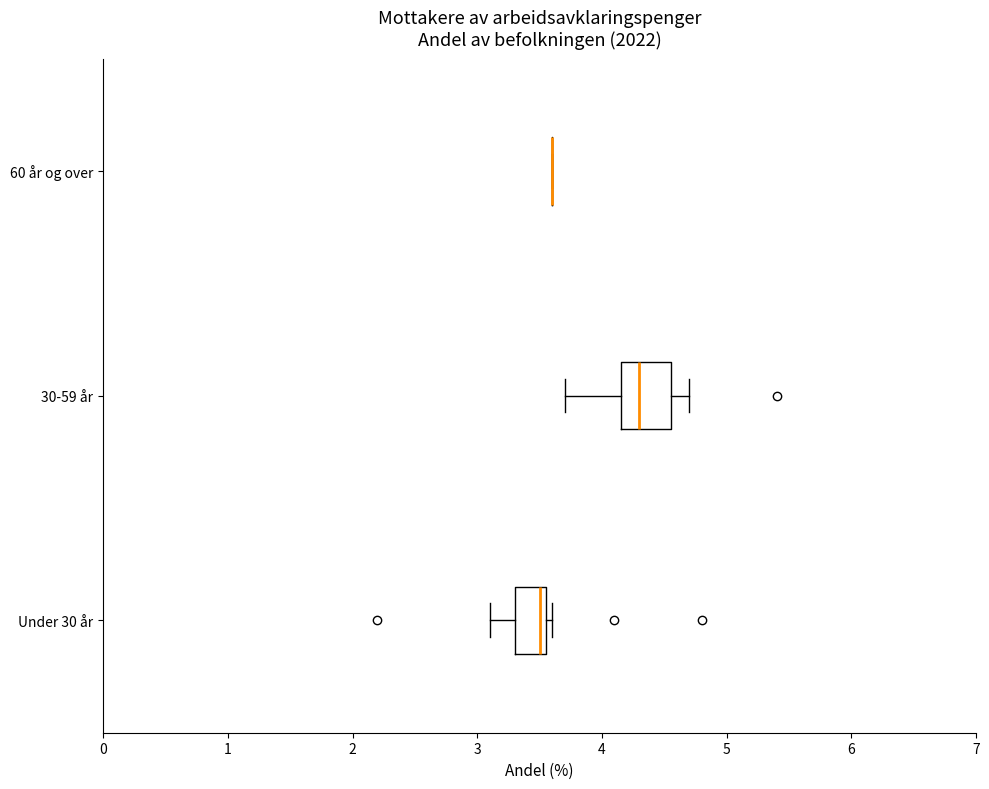

Reading bottom to top, read every box against the x-axis: the position of its median line, the range the box covers, and the ends of its whiskers. The values are not printed on the chart, so give them approximately, as read against the axis.

Under 30 år: median 3.5, box 3.3 to 3.6, whiskers 3.1 to 3.6 (just right of the box's right edge)
30-59 år: median 4.3, box 4.2 to 4.6, whiskers 3.7 to 4.7
60 år og over: box collapsed to a line at 3.6, whiskers 3.6 to 3.6